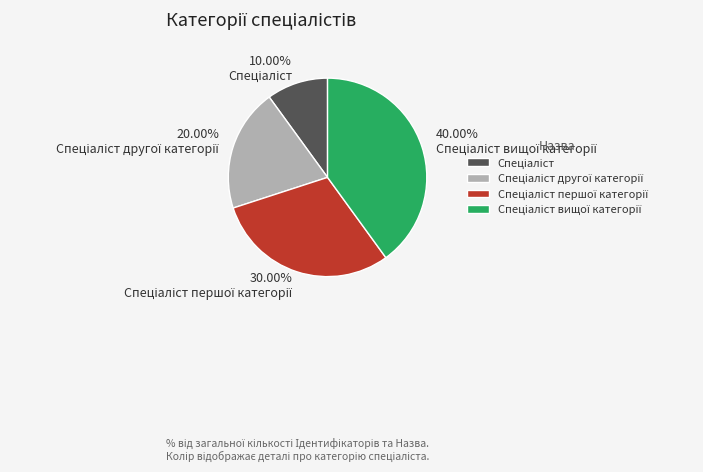

Is there any slice that represents more than half of the pie?

No